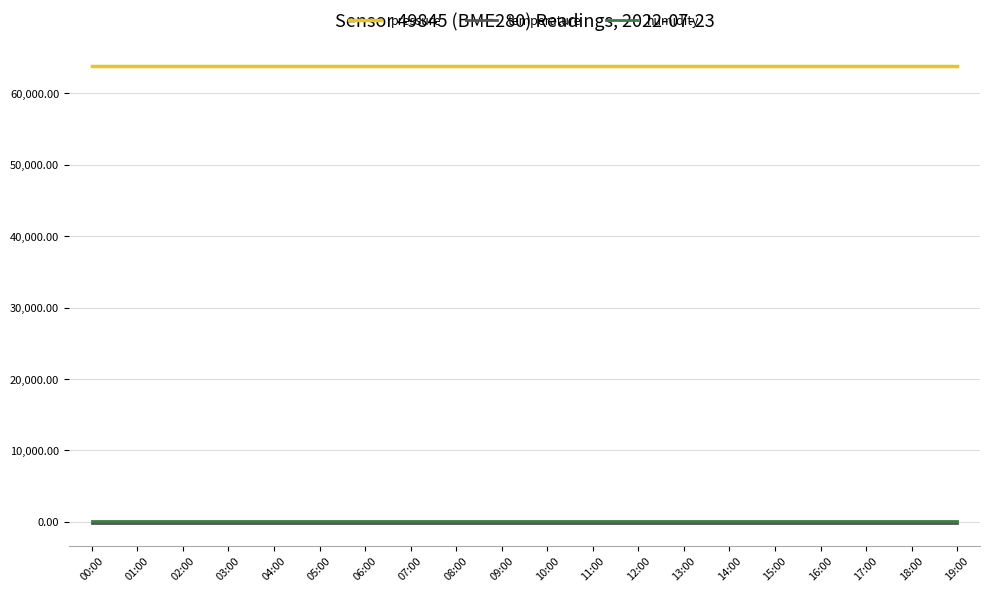

True or false: temperature has a value of -141.2 at 12:00.

True